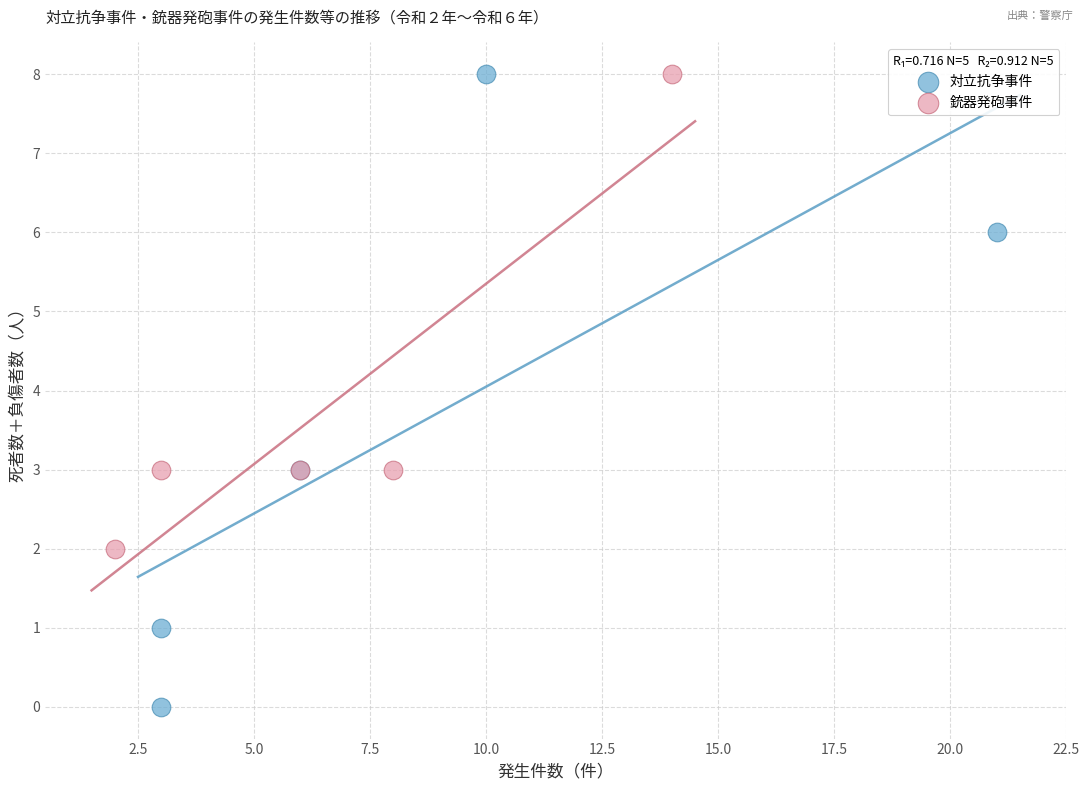

Which series reaches the minimum Y coordinate?

対立抗争事件